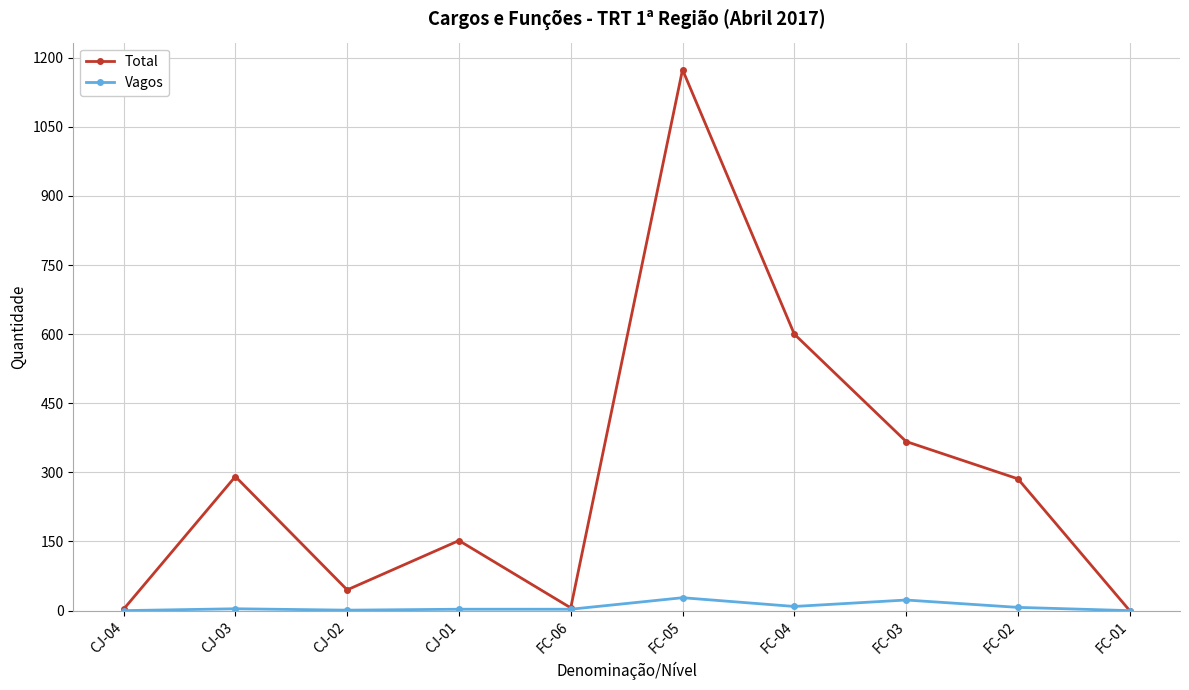

What is the label of the 3rd point from the right?

FC-03